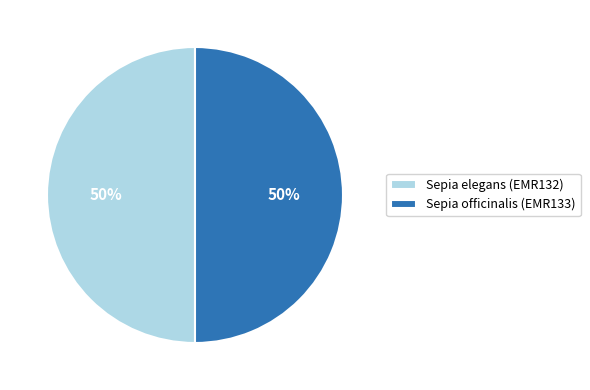

Approximately how many times larger is the value at Sepia elegans (EMR132) compared to Sepia officinalis (EMR133)?

1.0